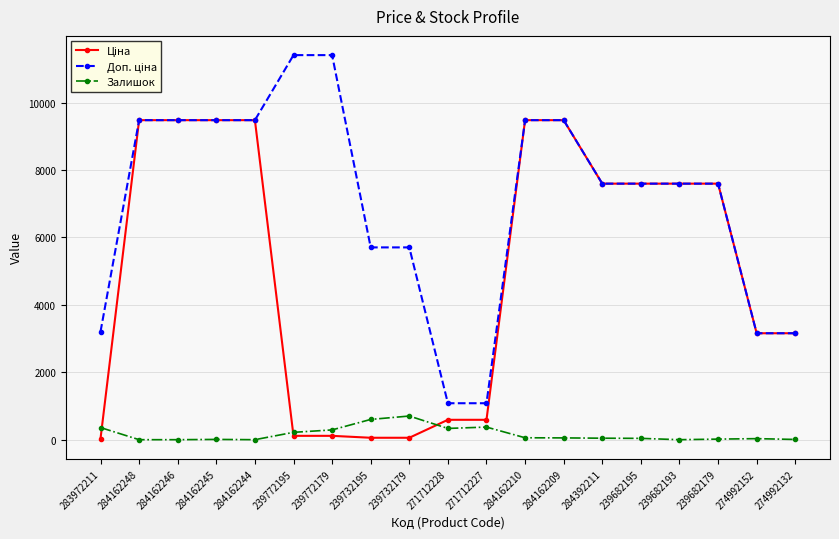

What is the maximum value shown in the chart?

11410.0